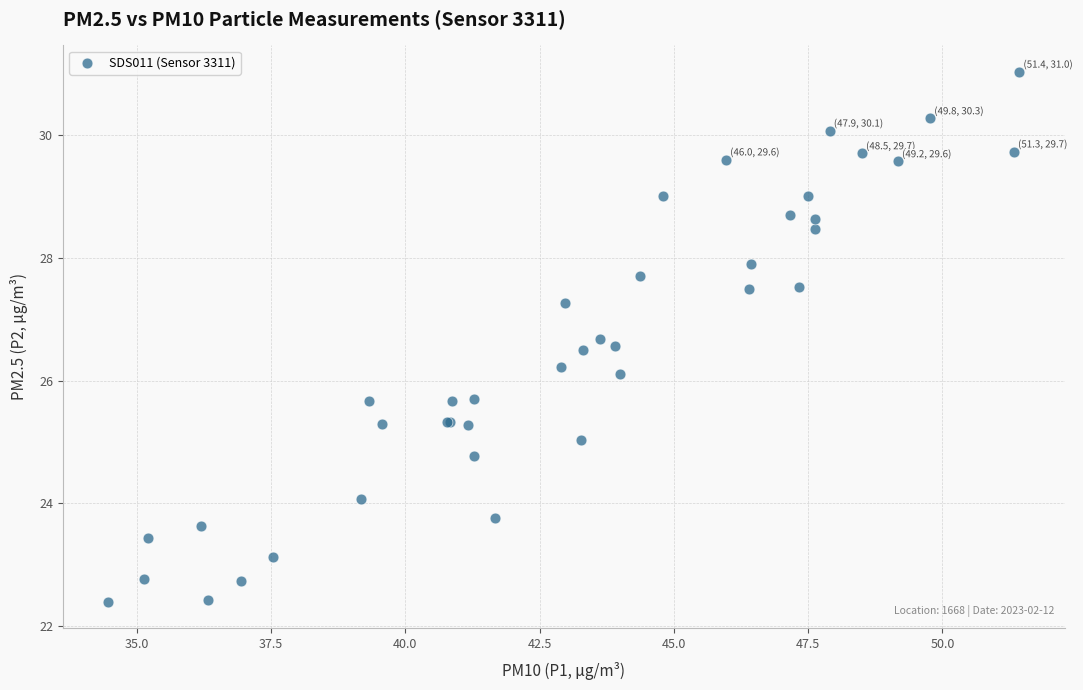

What Y value in the scatter plot is closest to 26?

26.1